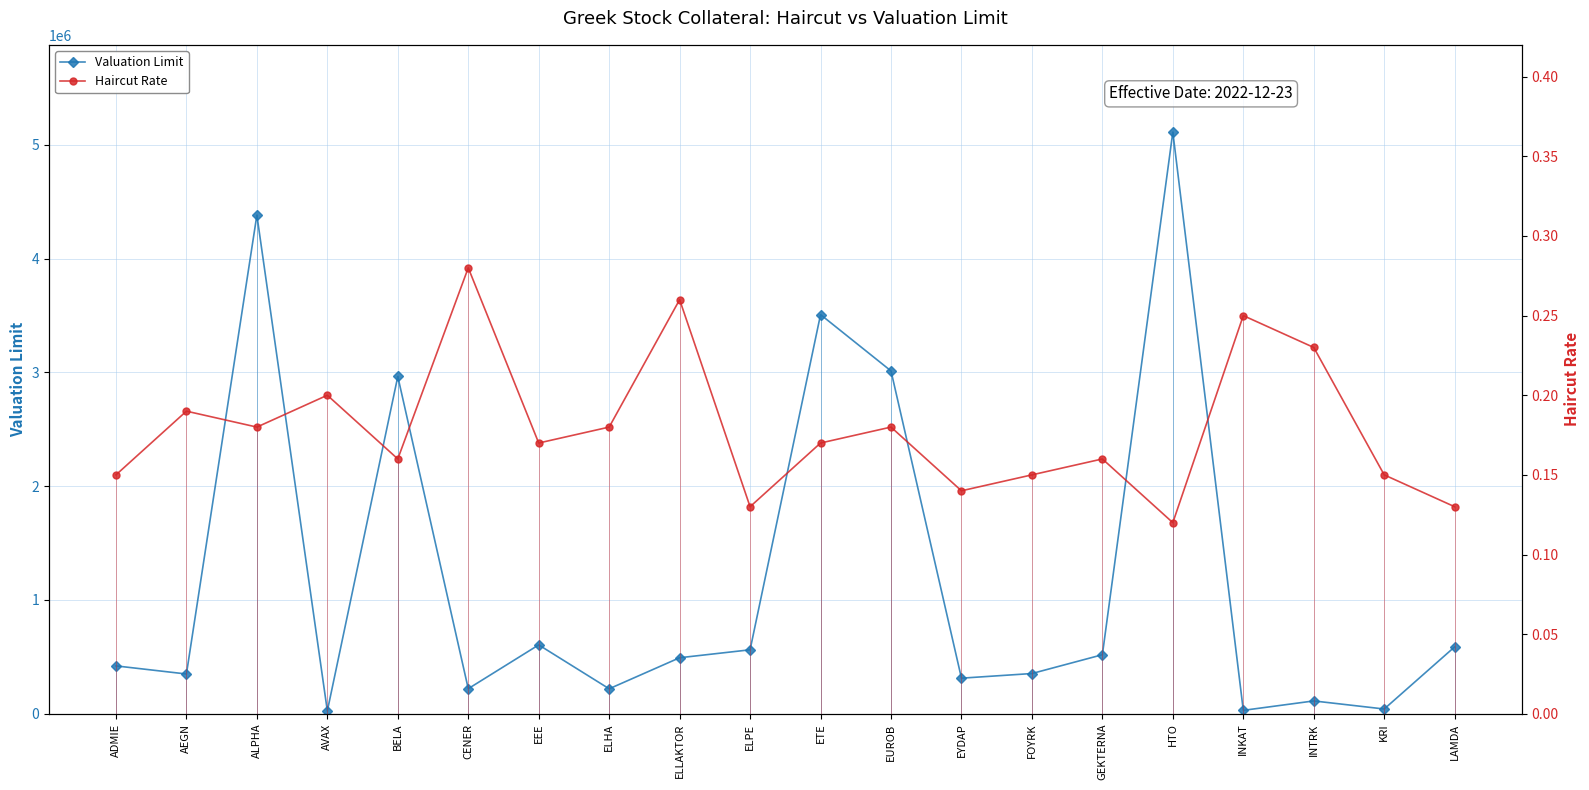

Is it true that Haircut Rate equals 0.3 at AEGN?

False